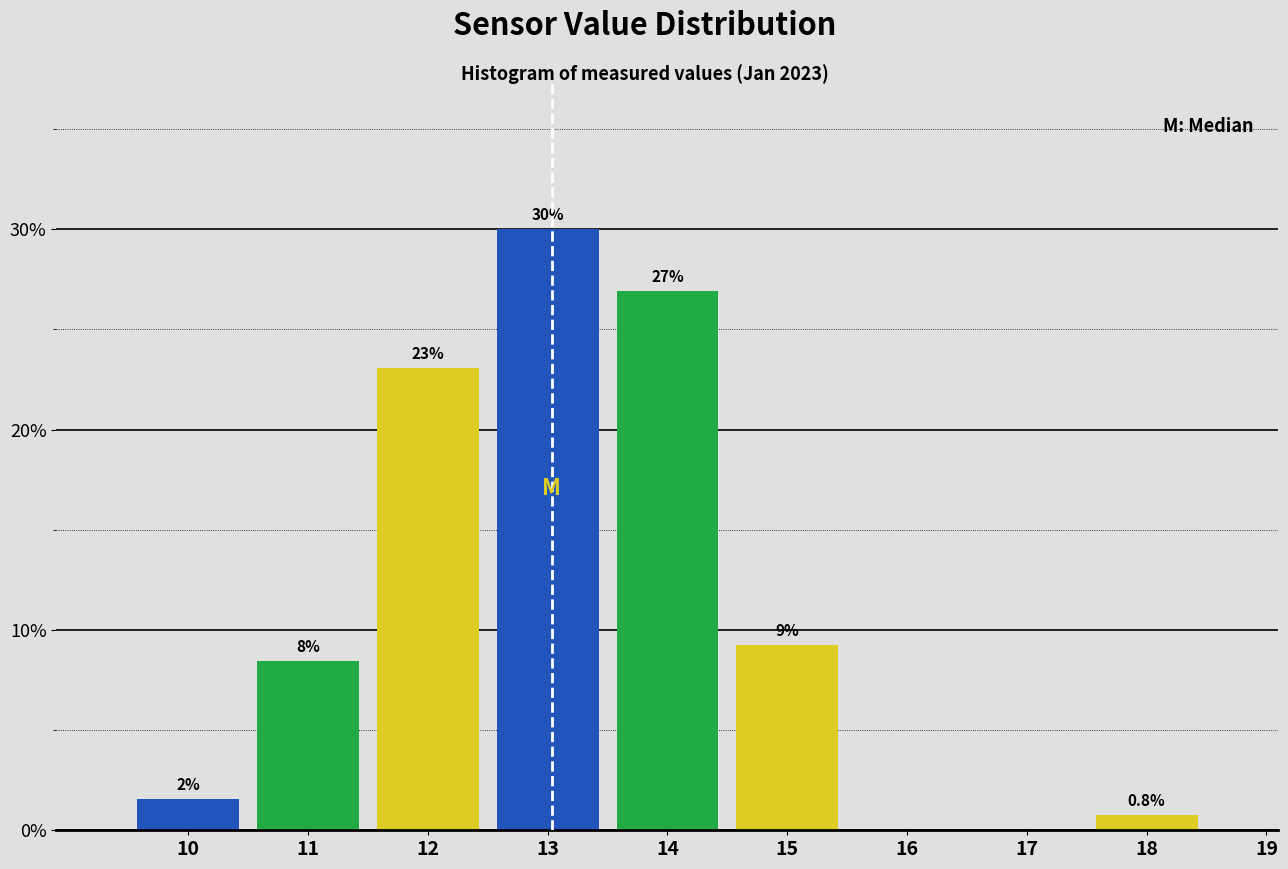

Which label corresponds to the largest value in the chart?

13